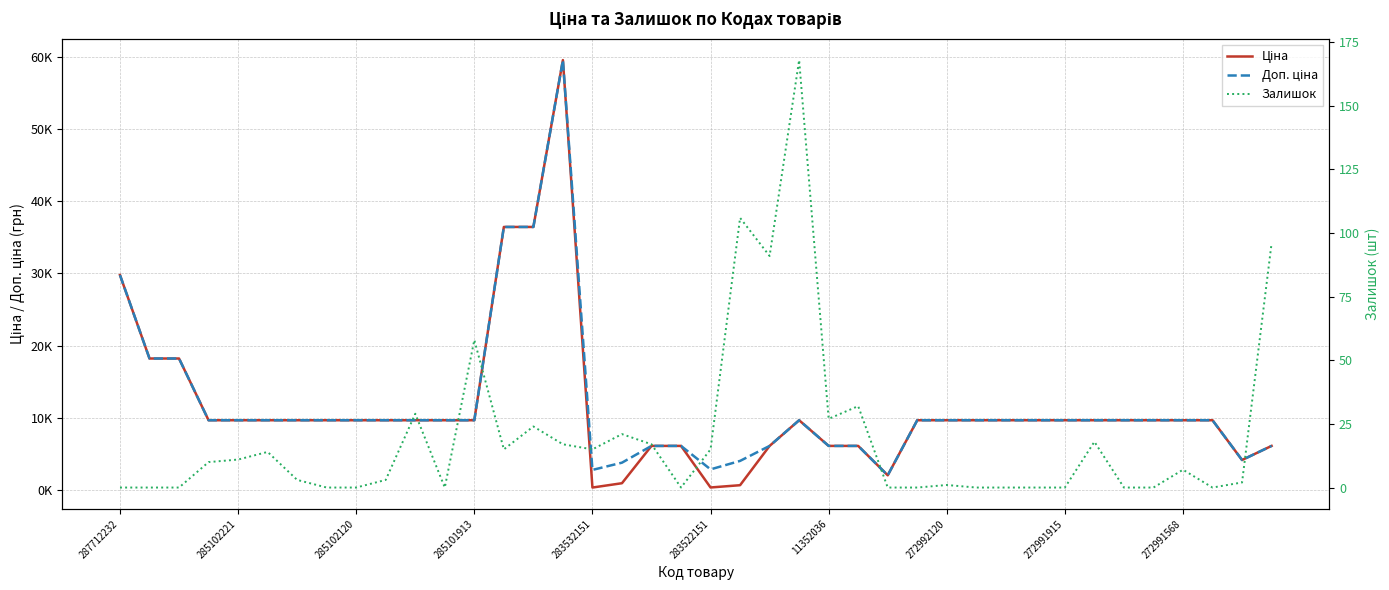

What is the approximate value of Доп. ціна at 17?

3790.3